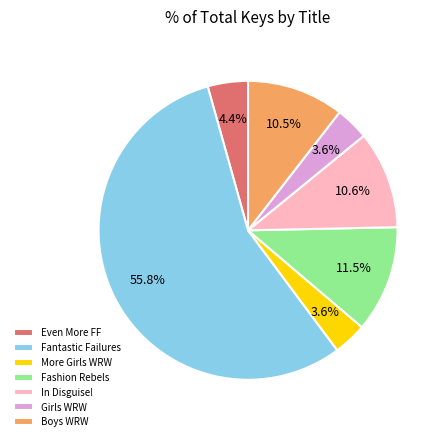

How many slices are in this pie chart?

7